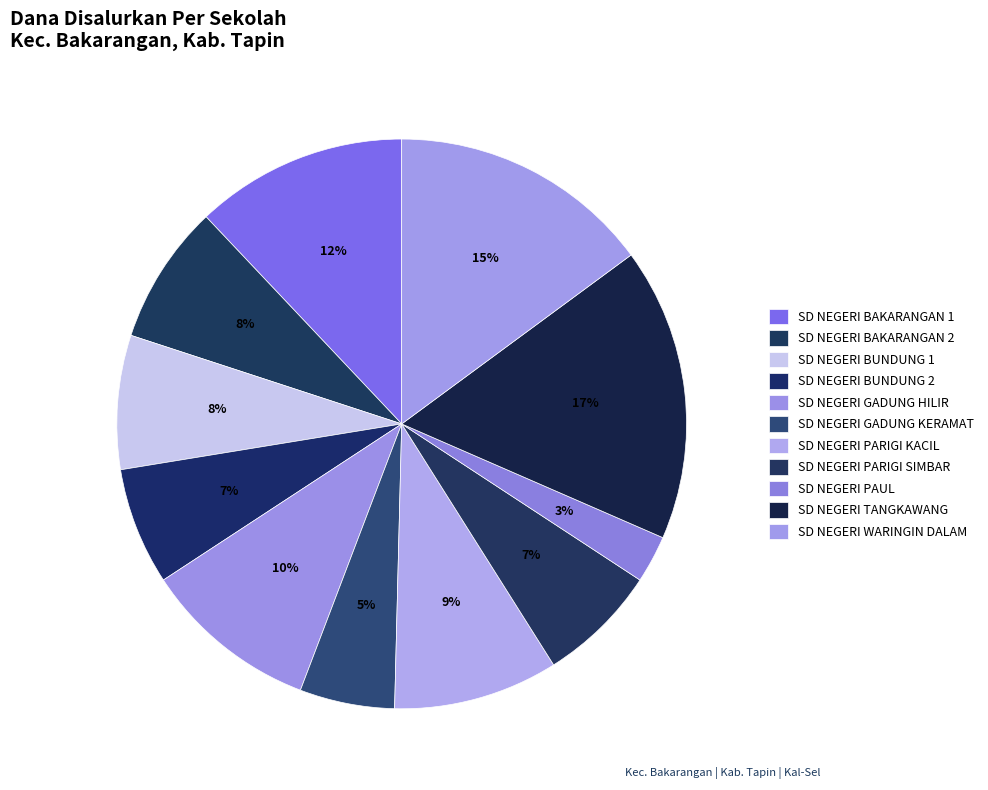

Which slice is the largest?

SD NEGERI TANGKAWANG